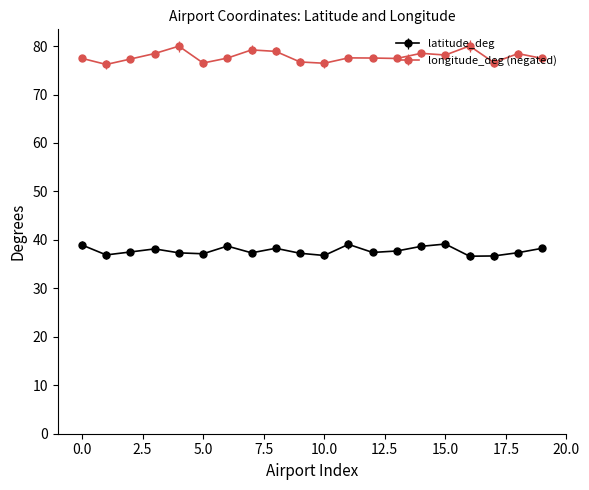

What is the sum of all longitude_deg (negated) values?

1556.3